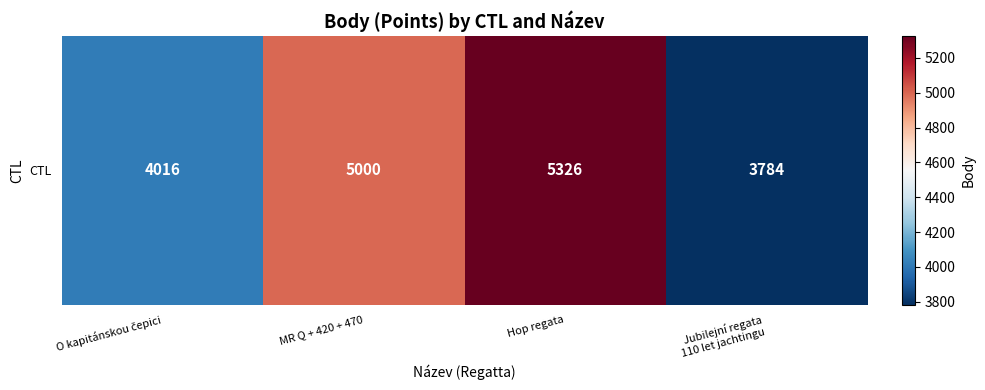

What is the sum of the values at O kapitánskou čepici and Jubilejní regata
110 let jachtingu?

7800